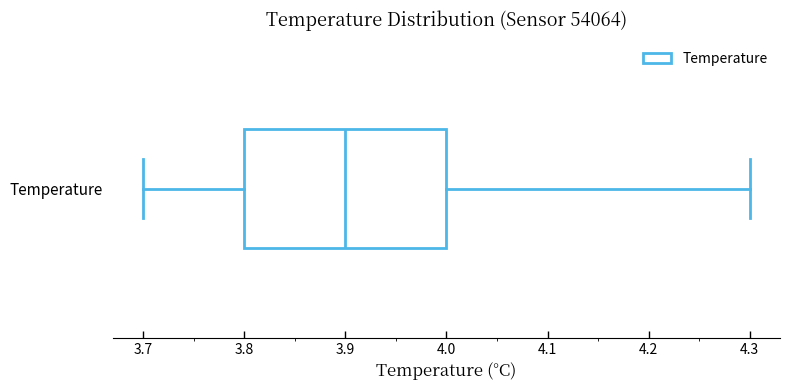

Where is the left edge of the box for Temperature on the x-axis? The values are not printed on the chart, so give them approximately, as read against the axis.

3.8